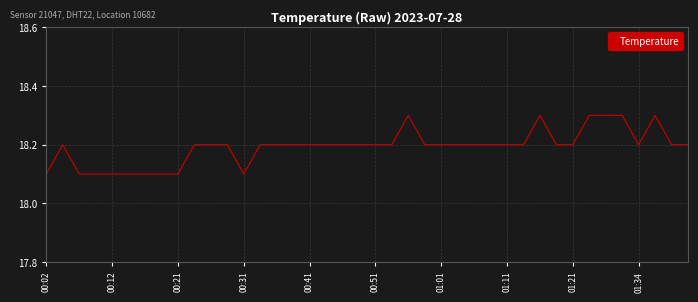

True or false: the data has more than 1 interior local peaks.

True